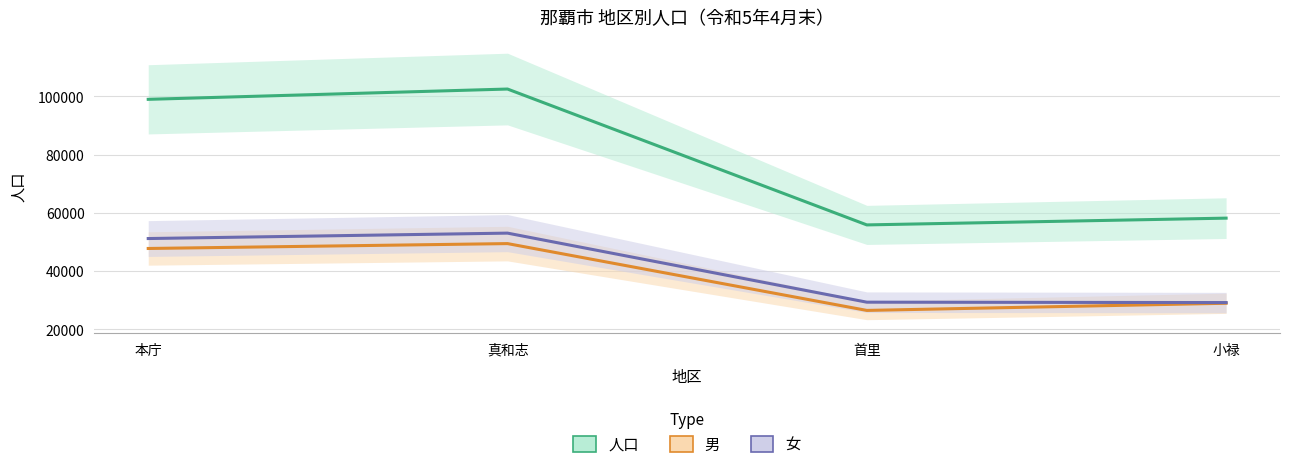

Reading left to right, list all the values displayed in this chart.

人口: 本庁=98934	真和志=102466	首里=55849	小禄=58172
男: 本庁=47761	真和志=49437	首里=26511	小禄=28969
女: 本庁=51173	真和志=53029	首里=29338	小禄=29203